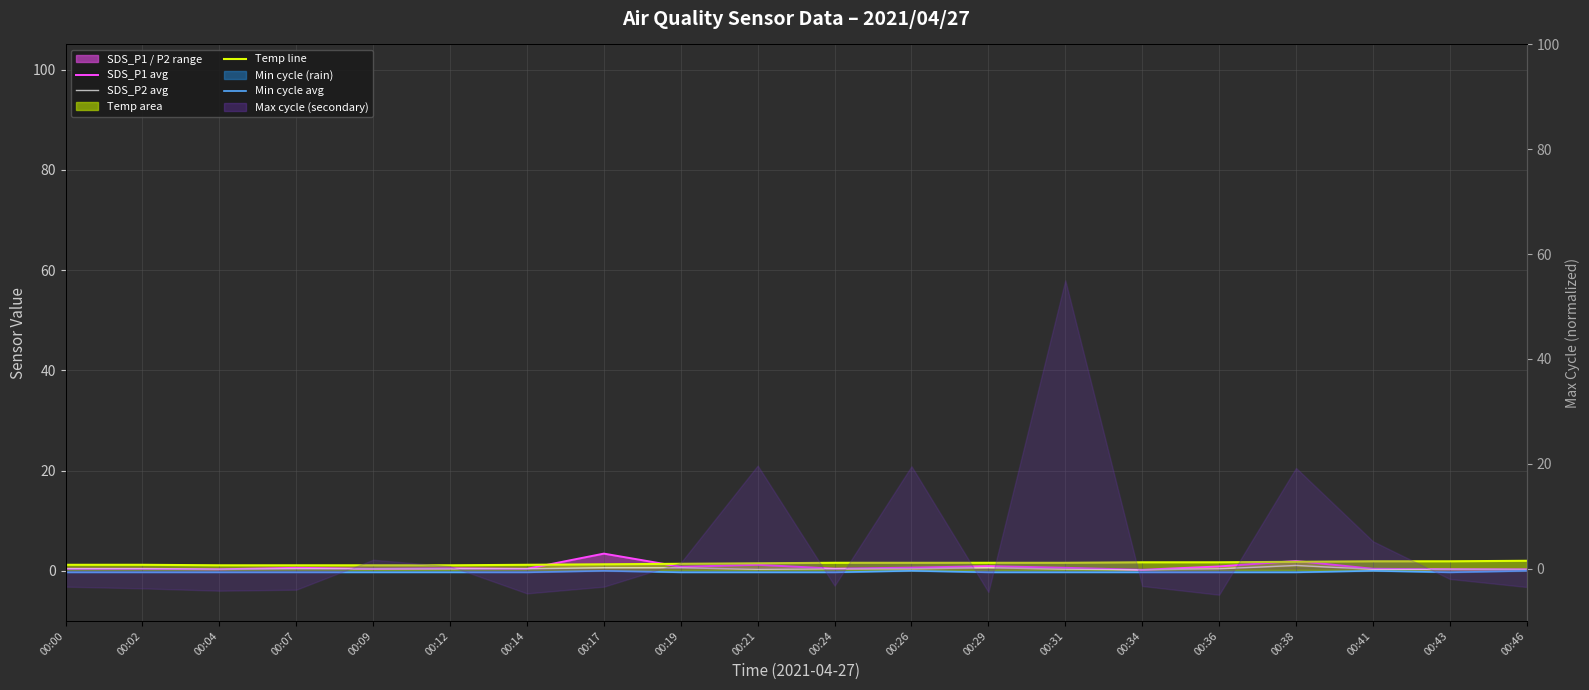

Is the value of SDS_P2 avg at 00:04 greater than the value of SDS_P1 monthly avg at 00:07?

No